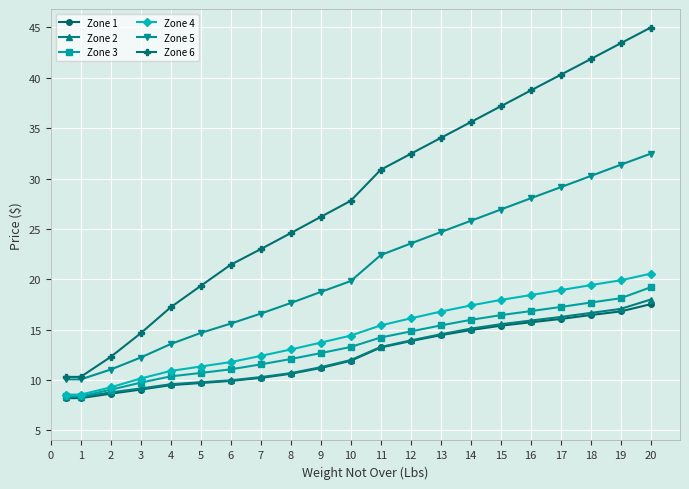

What is the maximum value shown in the chart?

45.0